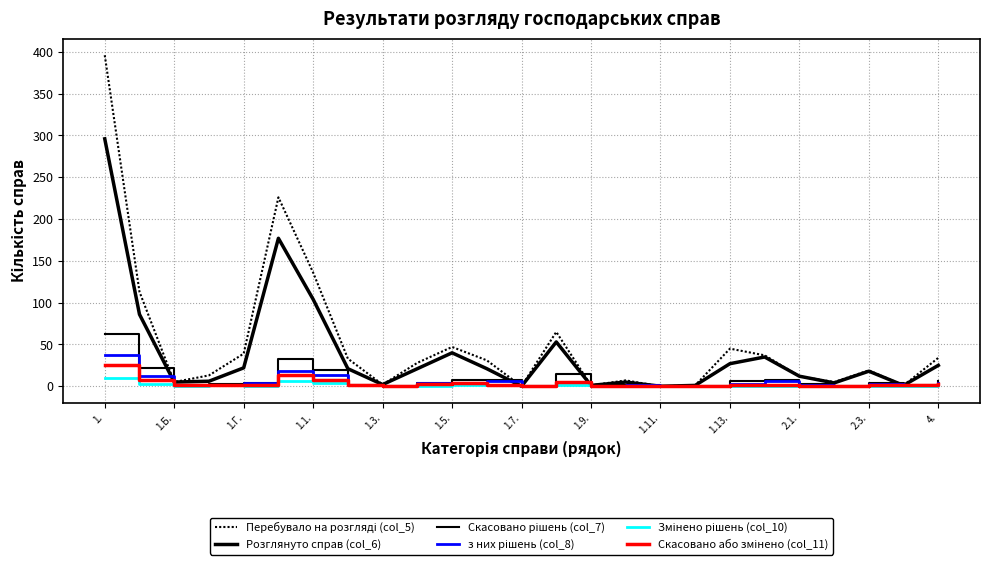

At which category is the sum across all series the highest?

1.